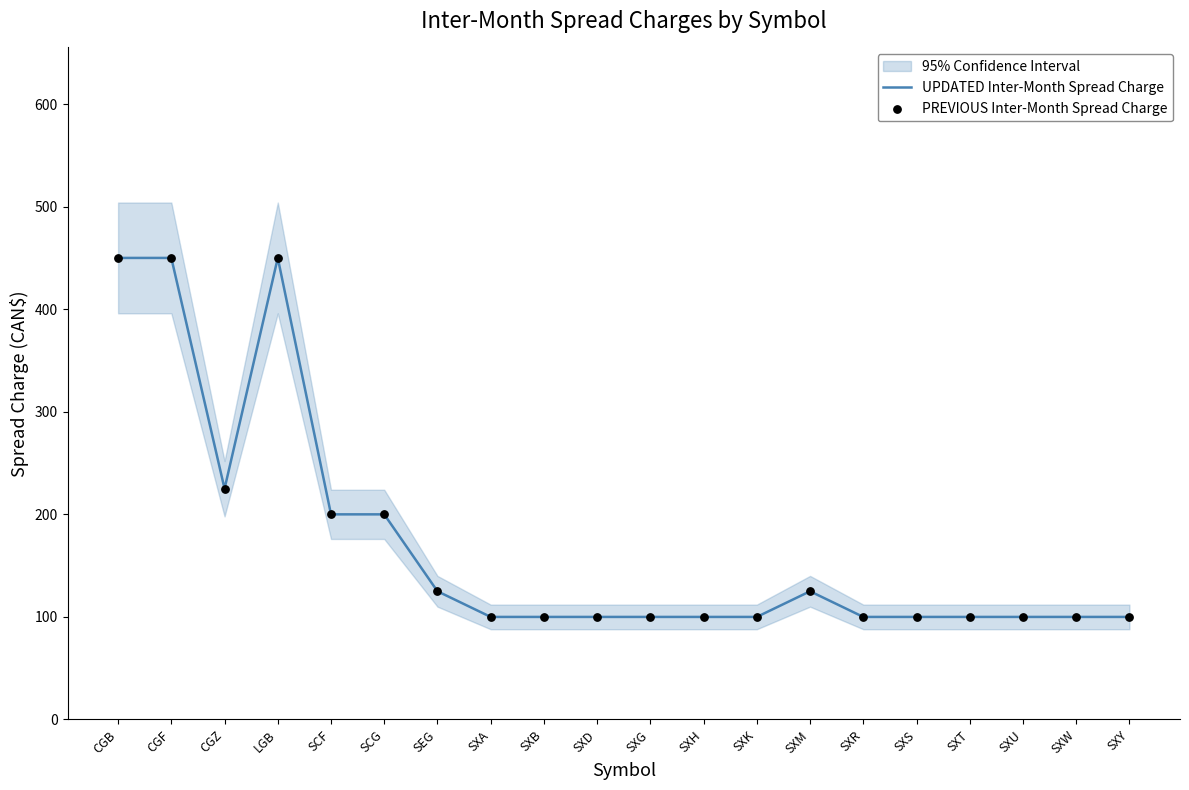

Which series has the largest total across all categories?

UPDATED Inter-Month Spread Charge